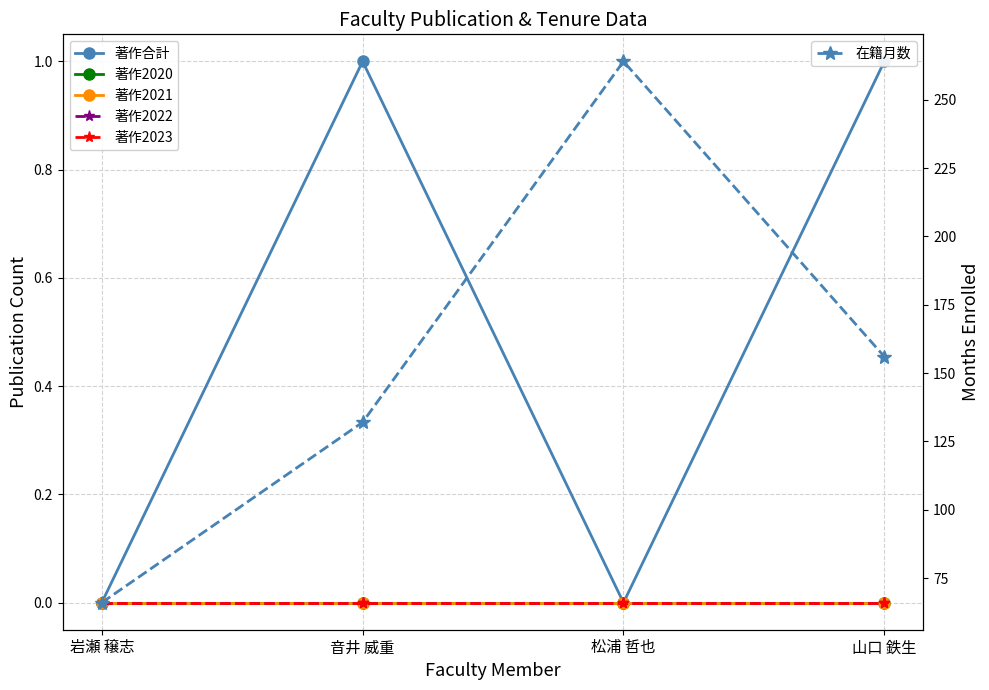

At 山口 鉄生, list the series in order from smallest to largest.

著作2020, 著作2021, 著作2022, 著作2023, 著作合計, 在籍月数